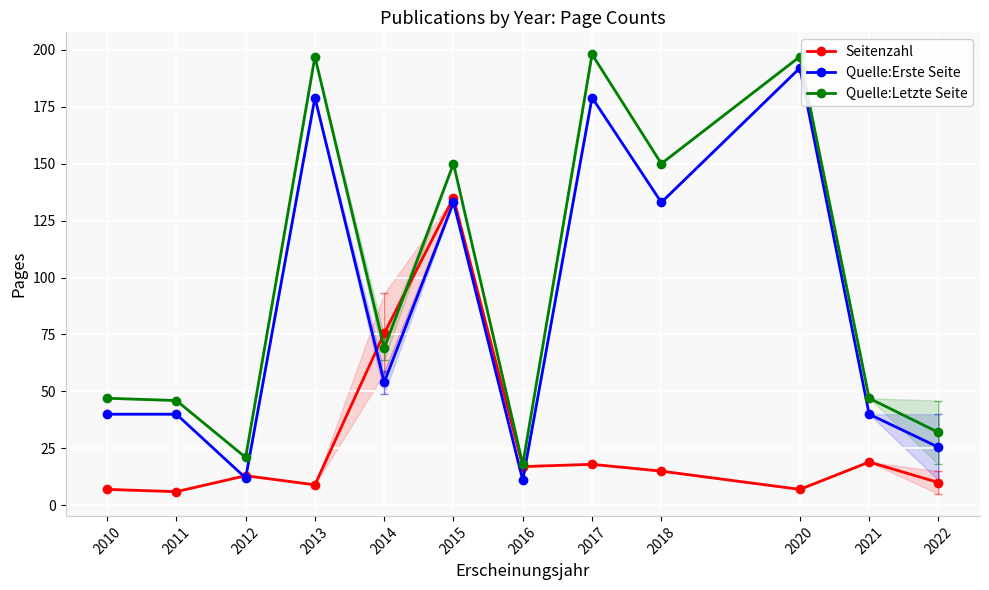

The Quelle:Letzte Seite series shows 82.0 at 2010. True or false?

False